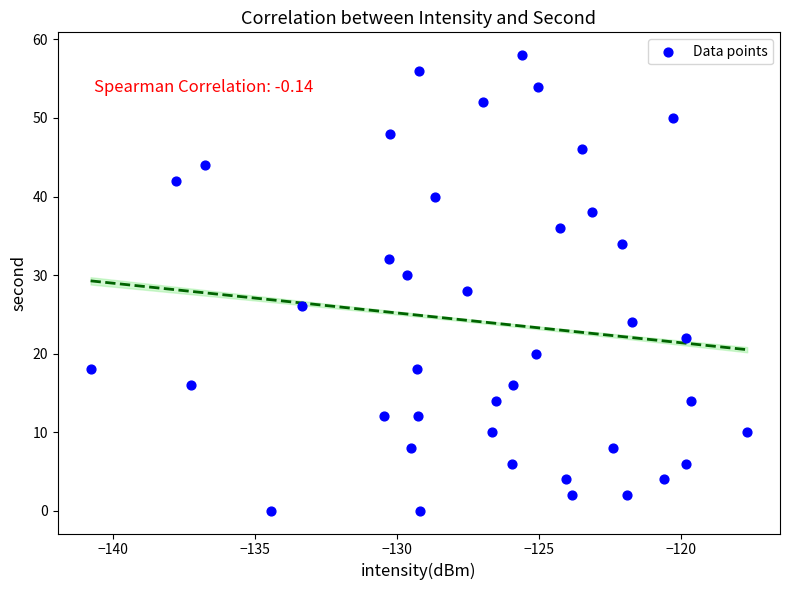

What is the range of Y values (max minus min)?

58